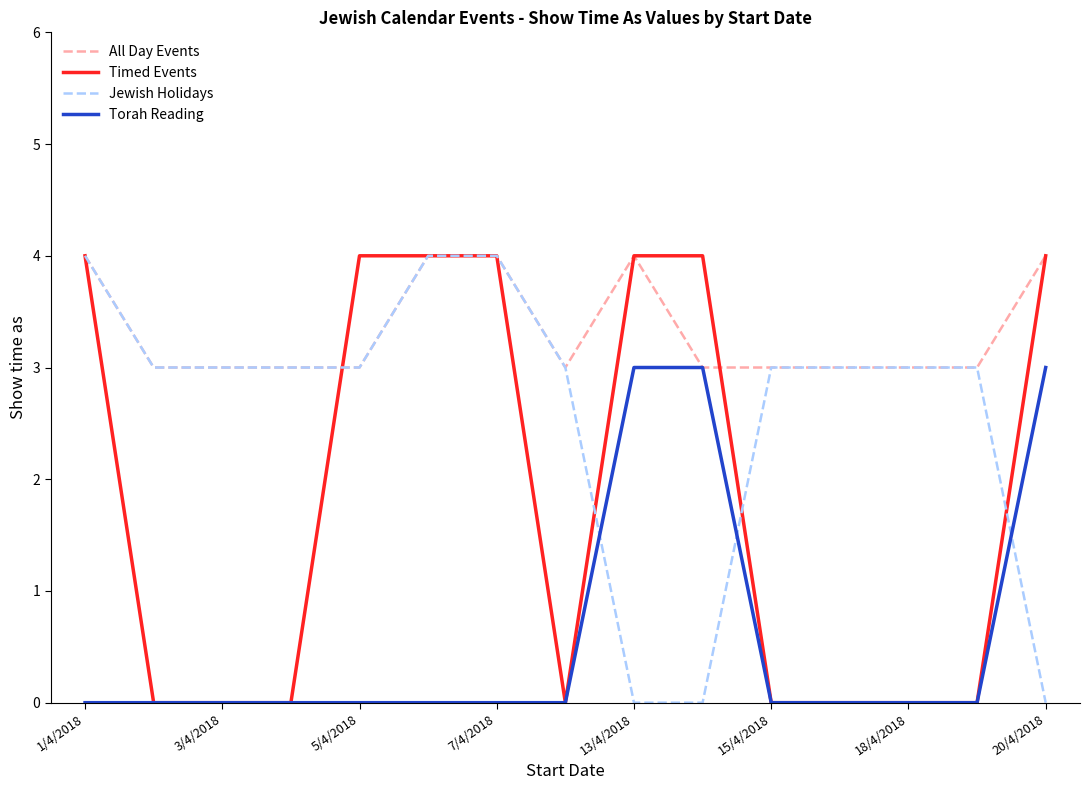

Count the Jewish Holidays values in the range 3 to 4.

12